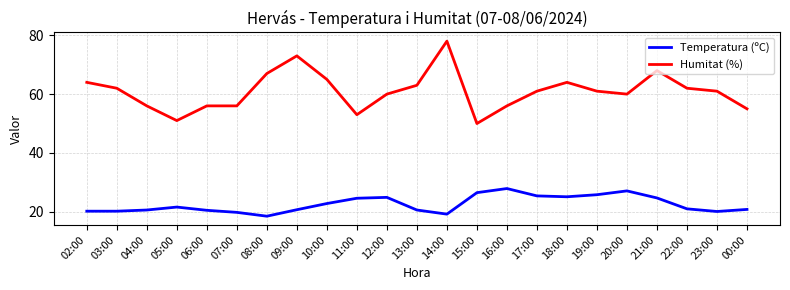

True or false: Temperatura (ºC) has a value of 12.3 at 14:00.

False